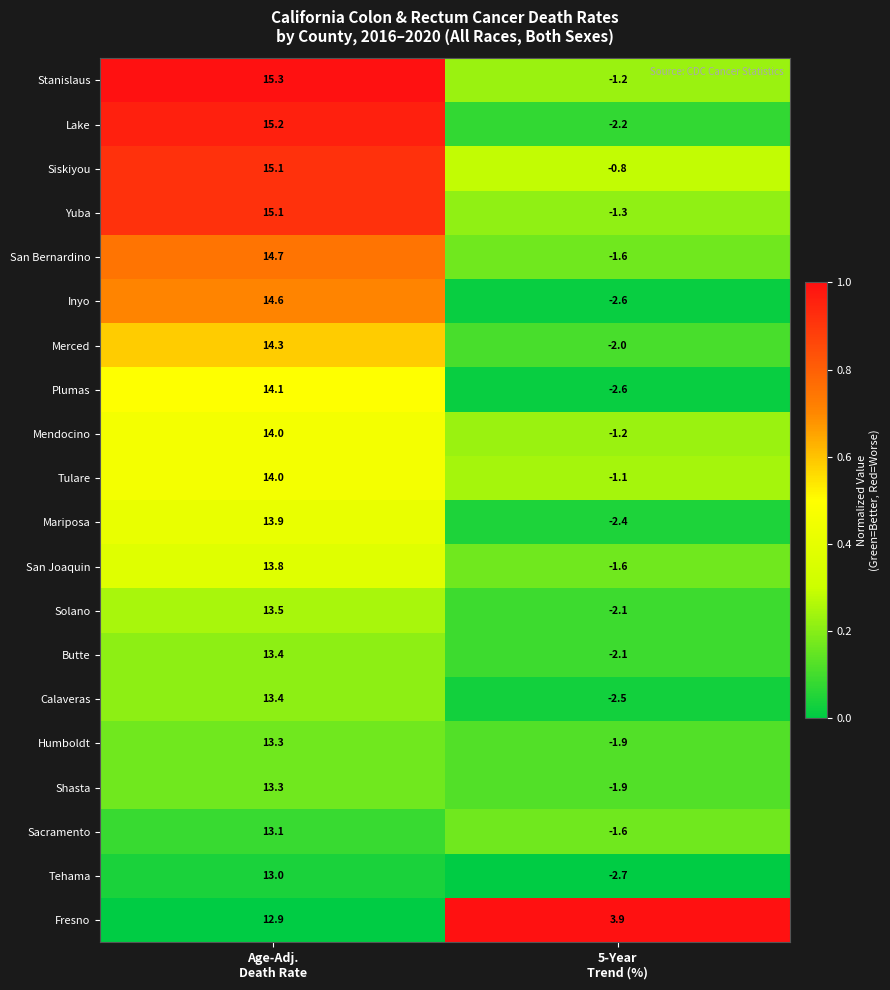

What is the difference between the maximum and minimum values in the Lake series?

17.4